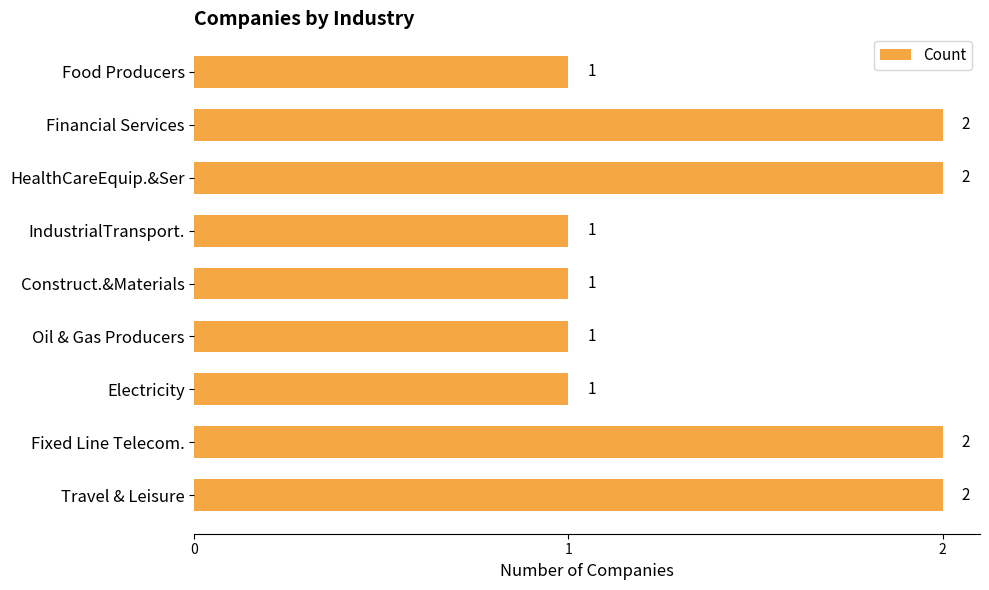

Count the values in the range 1 to 2.

9